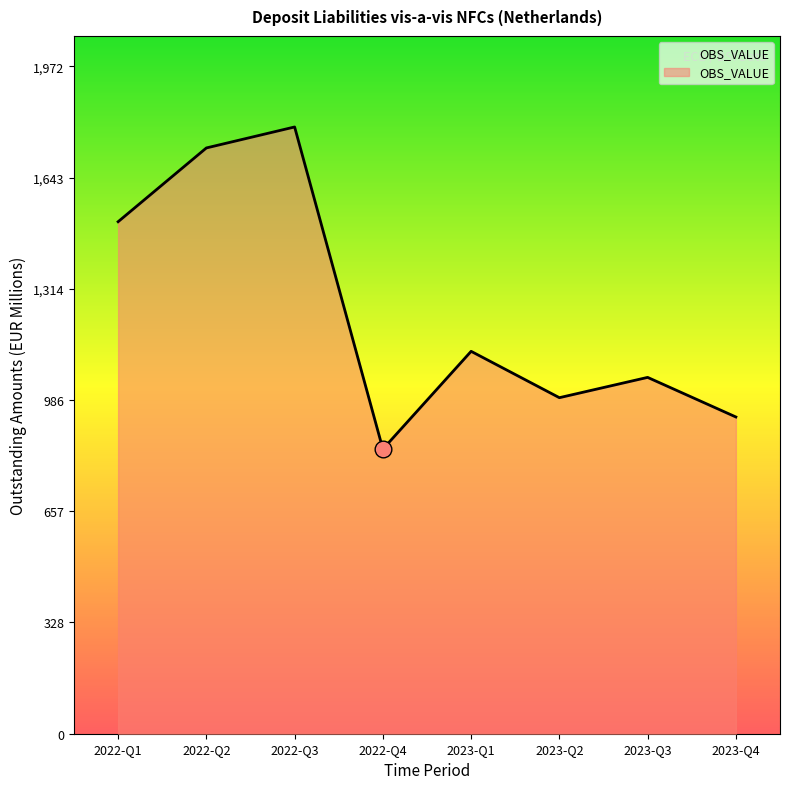

Between 2022-Q2 and 2023-Q3, which is larger?

2022-Q2